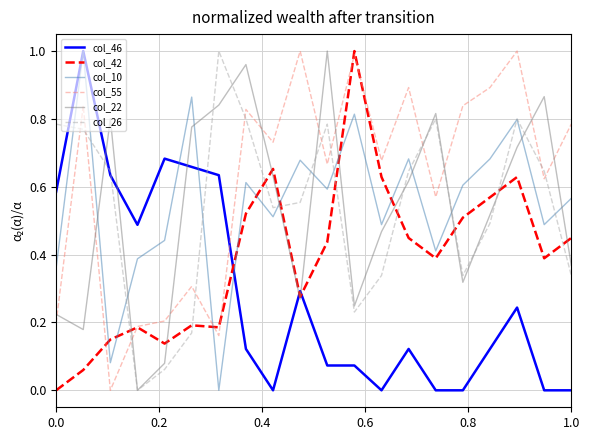

How many intersections are there between col_55 and col_10?

1